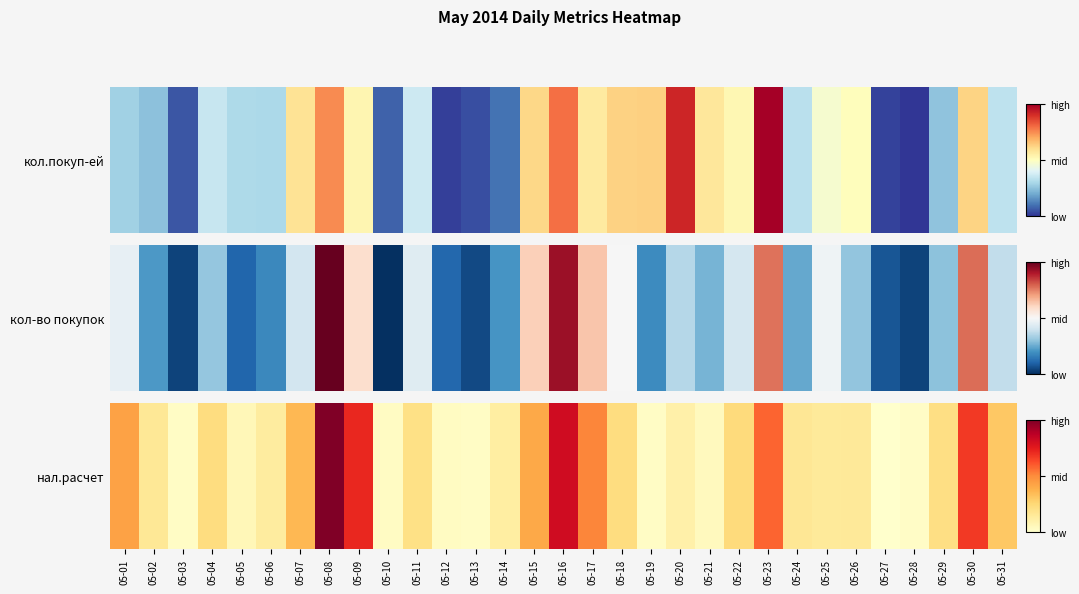

True or false: the data shows 0.2 at 05-24.

False